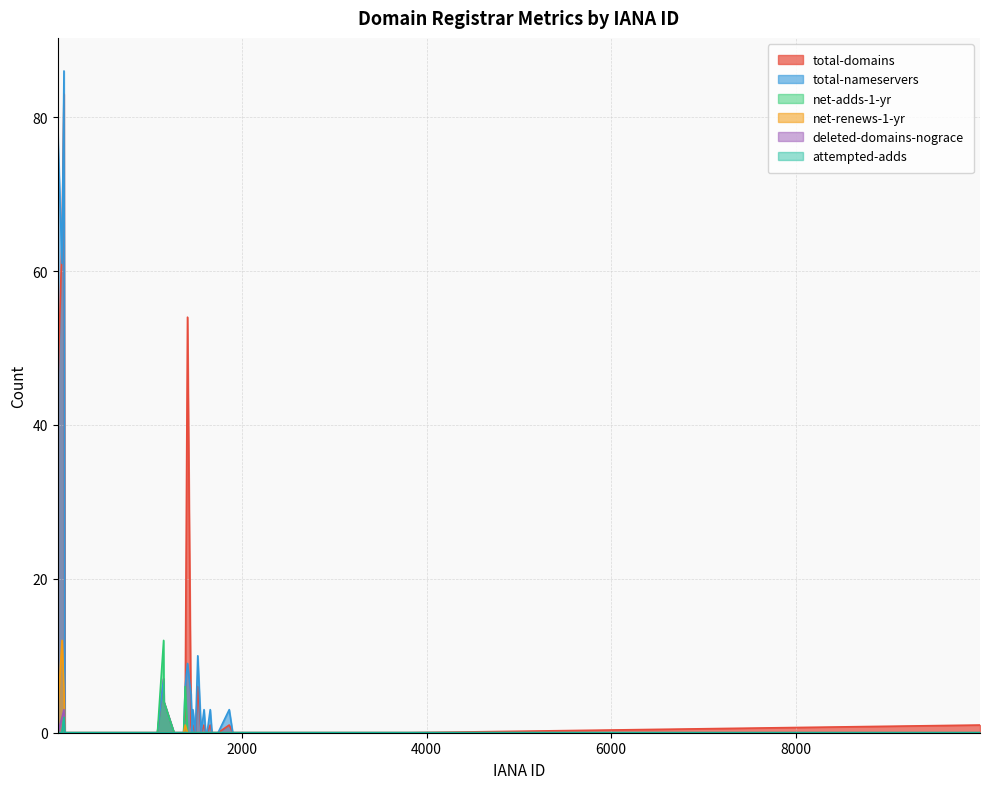

True or false: attempted-adds has more than 2 points higher than both neighbors.

False